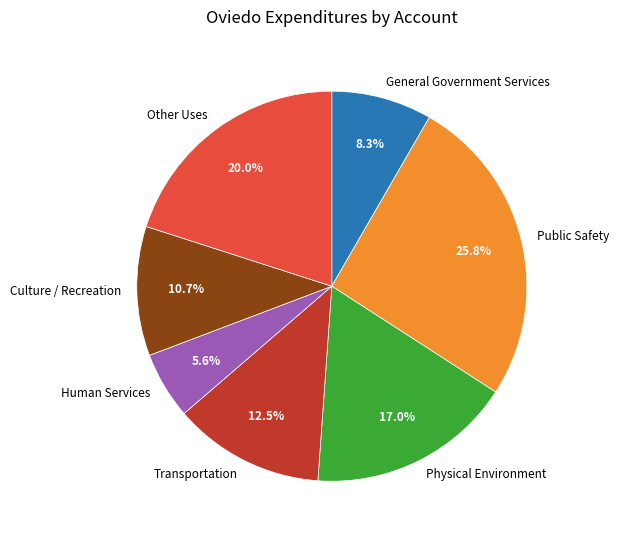

How many slices are in this pie chart?

7